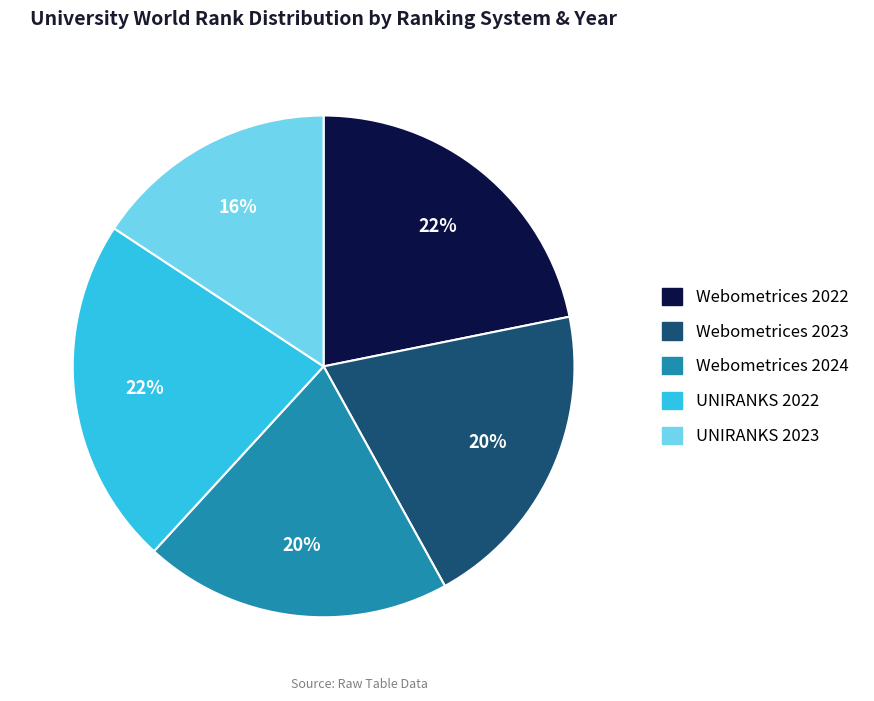

Which category has the smallest portion of the pie?

UNIRANKS 2023